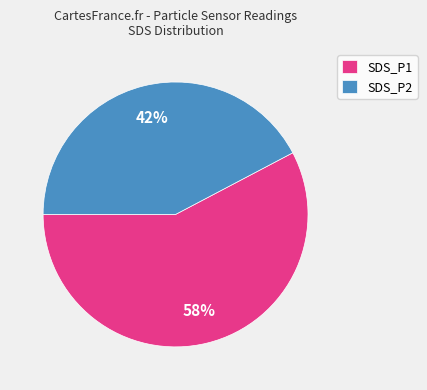

How many segments does this pie chart have?

2